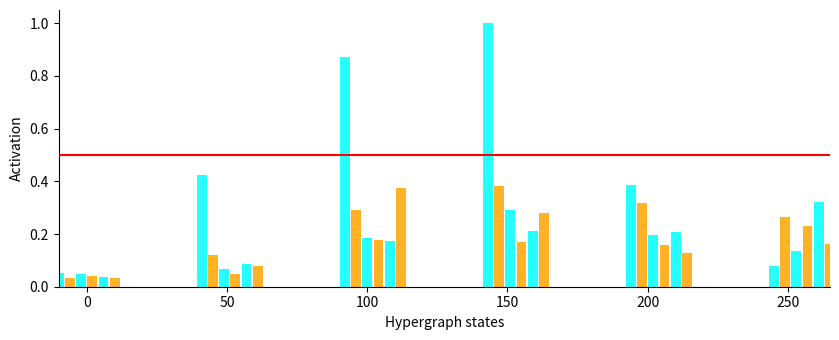

How many bars are there in total?

36